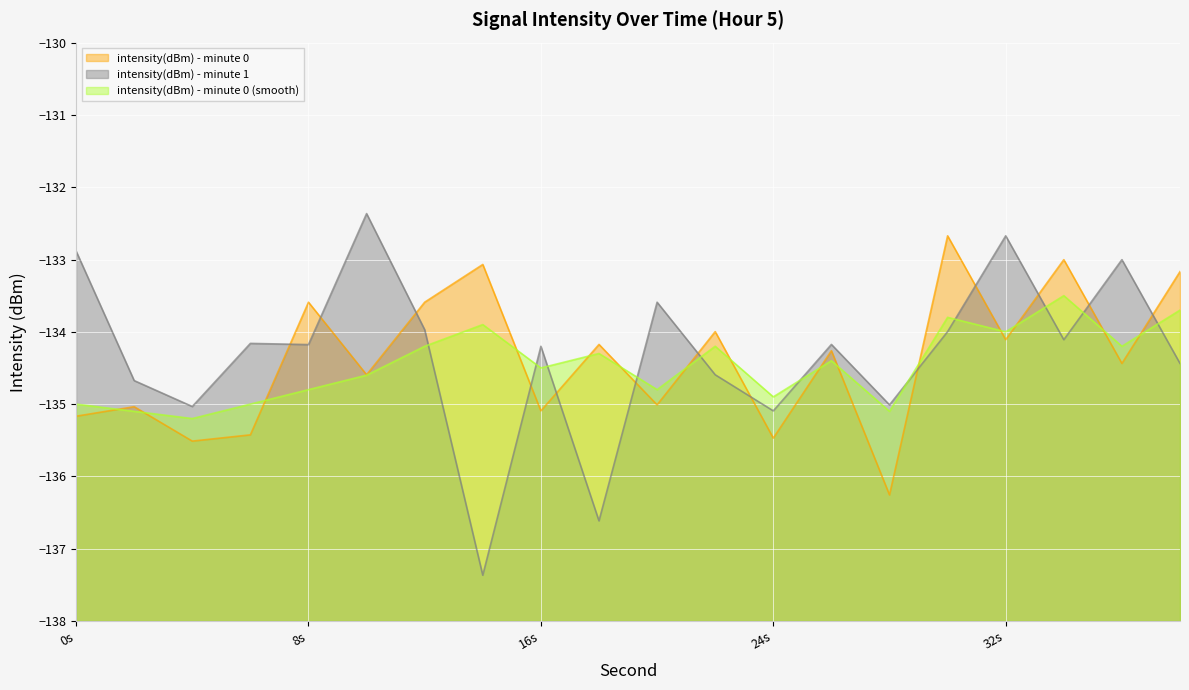

At which label does intensity(dBm) - minute 0 (smooth) first exceed -134?

14